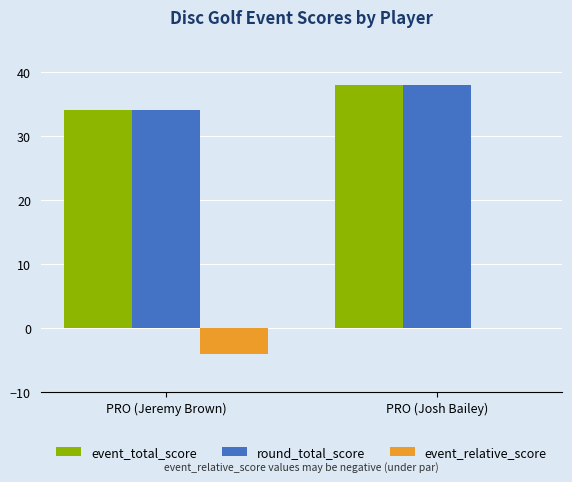

What is the sum of the round_total_score values at PRO (Josh Bailey) and PRO (Jeremy Brown)?

72